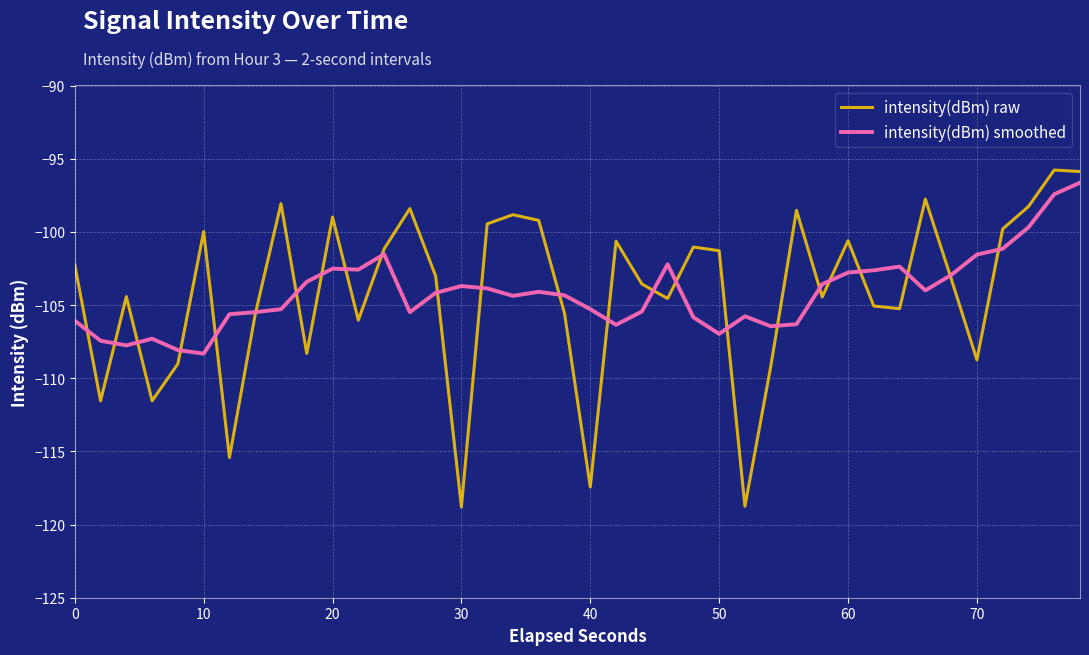

Does the chart display data point markers on the line(s)?

No